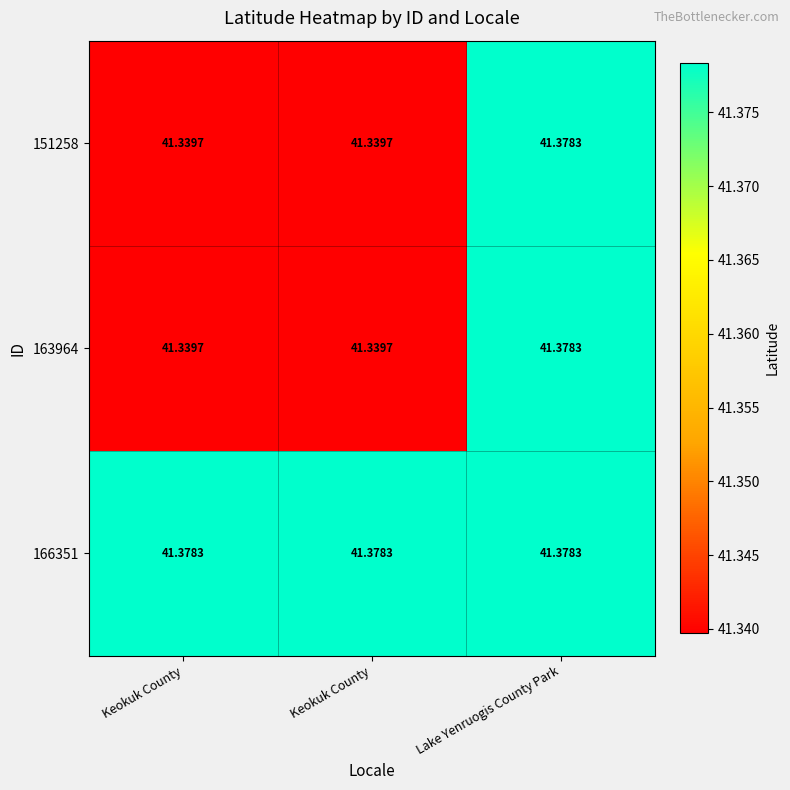

Which series has the widest spread of values?

151258